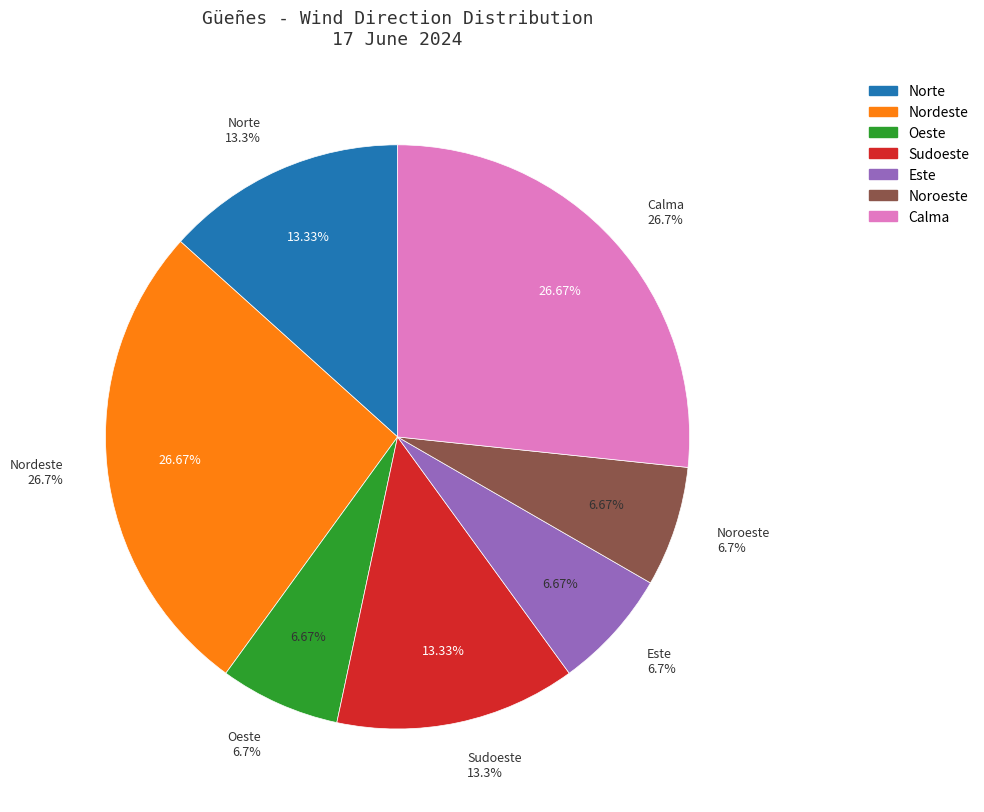

Is it true that Oeste is 14% of the pie?

False